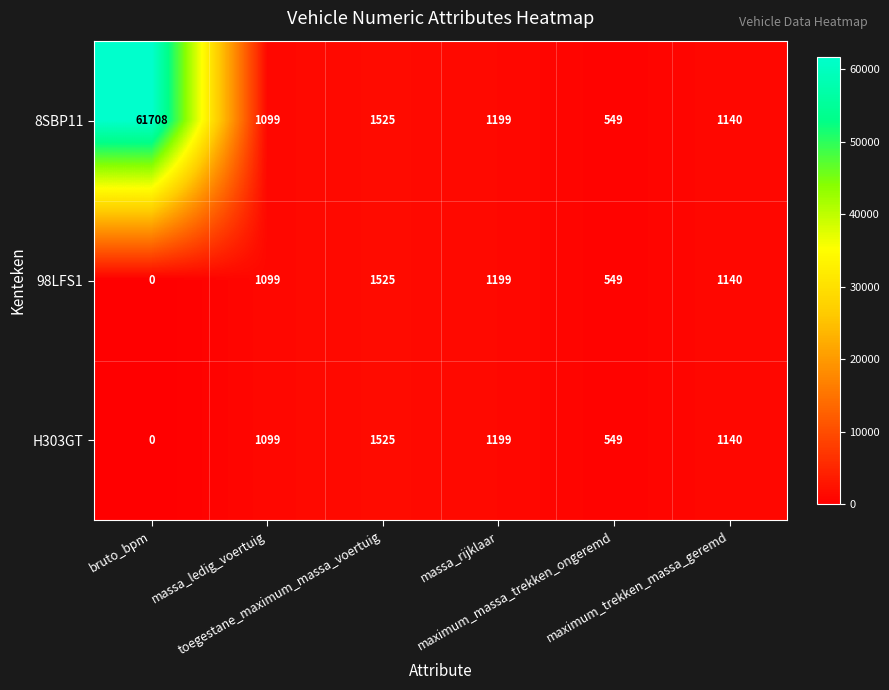

At which category is the sum across all series the highest?

bruto_bpm